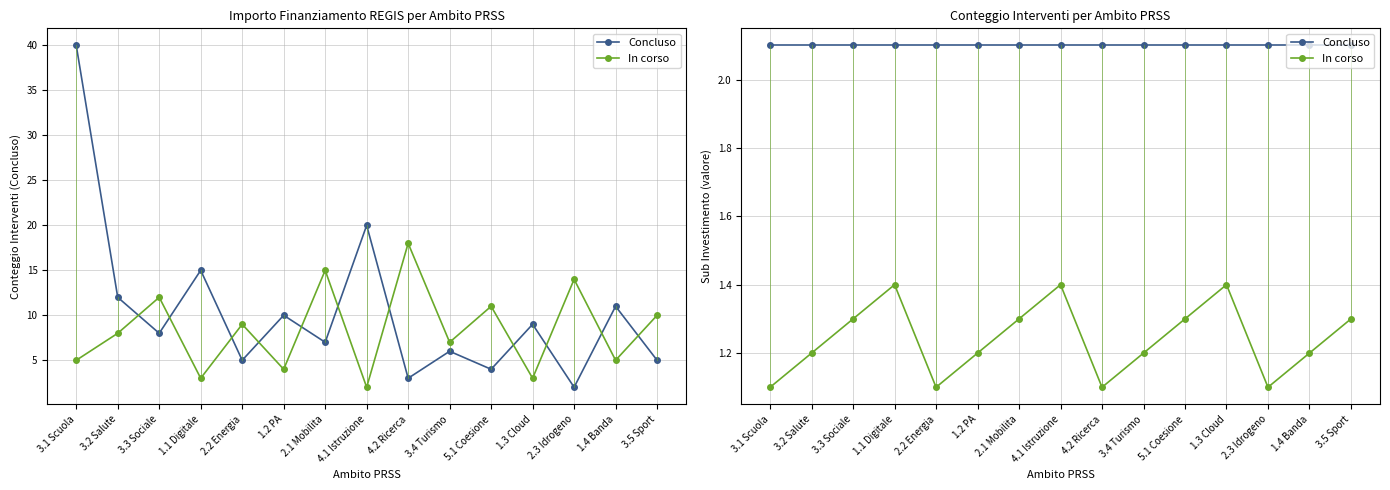

Which series has the widest spread of values?

In corso